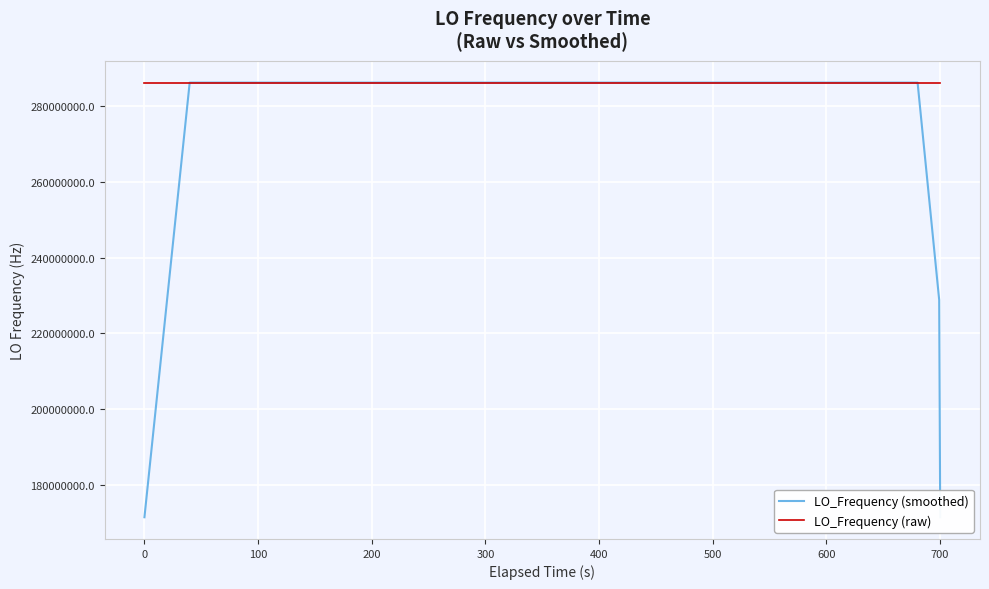

Which series has the widest spread of values?

LO_Frequency (smoothed)